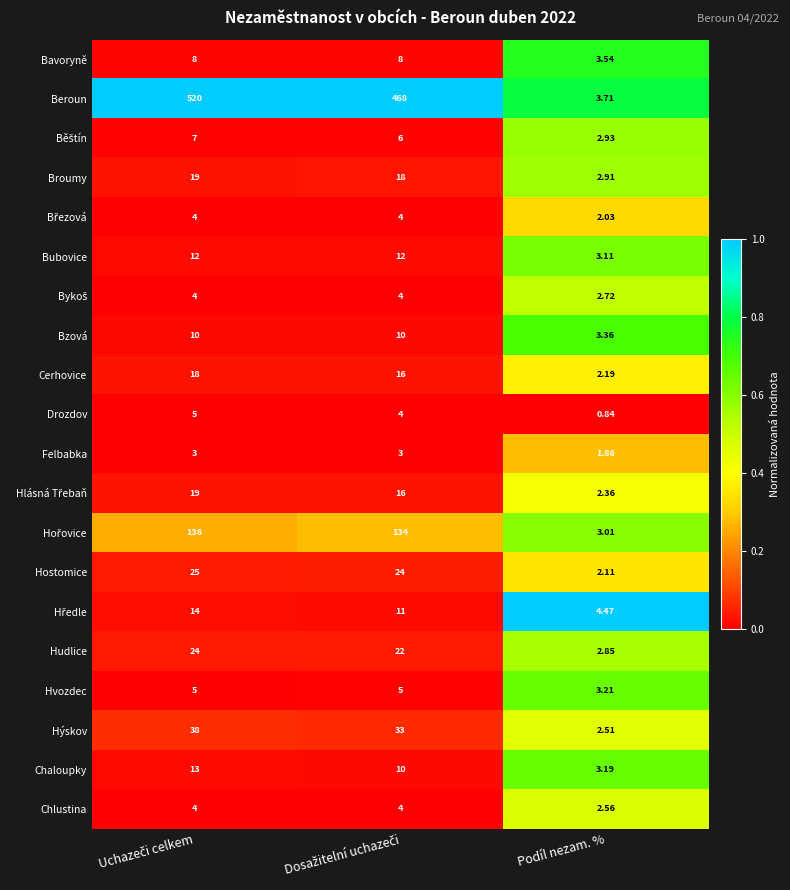

Which series has the largest range (max minus min)?

Beroun